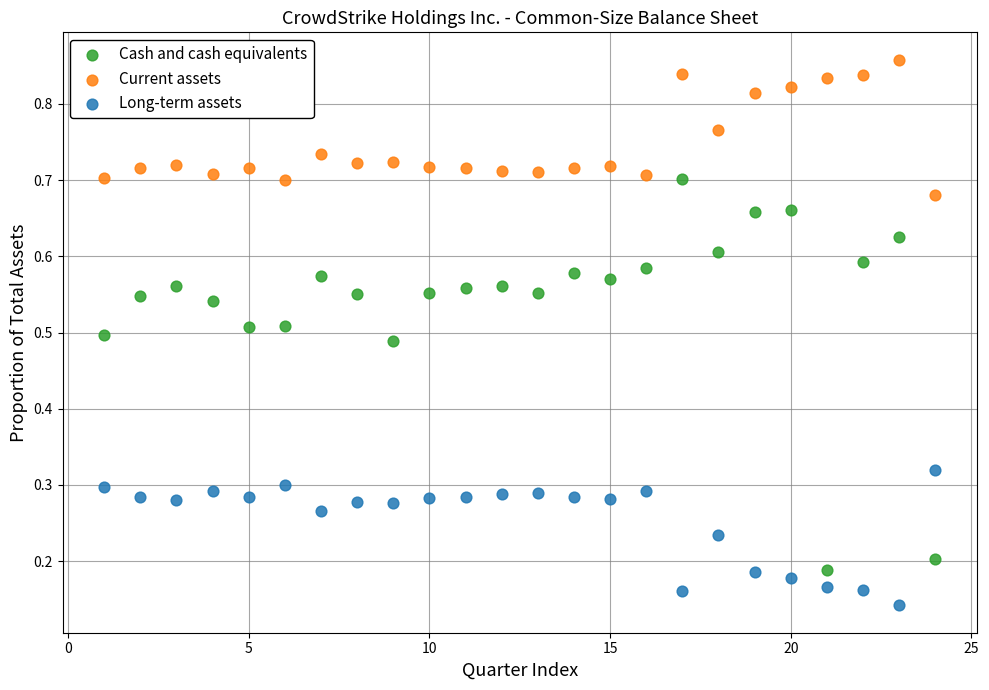

Which series has the largest Y range (max minus min)?

Cash and cash equivalents